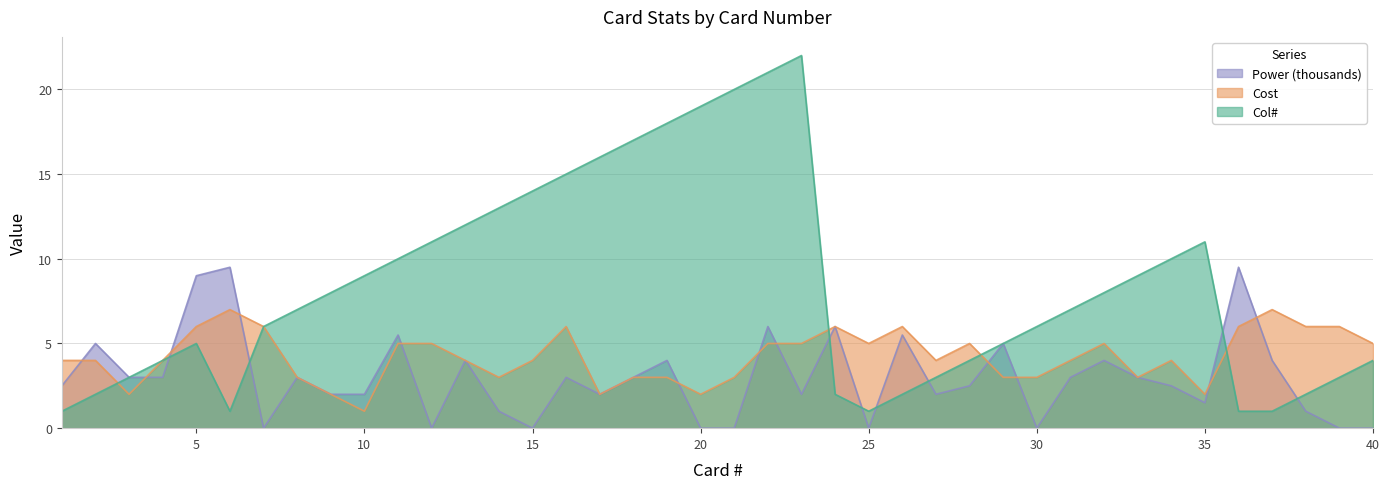

How many lines are shown in the chart?

3